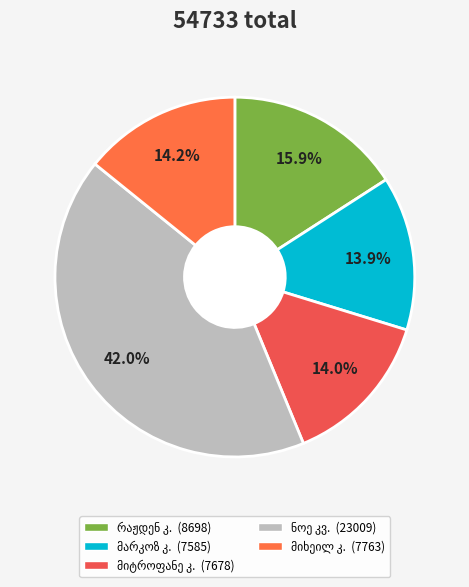

True or false: მარკოზ გიორგის ძე კონტრიძე accounts for 1% of the total.

False